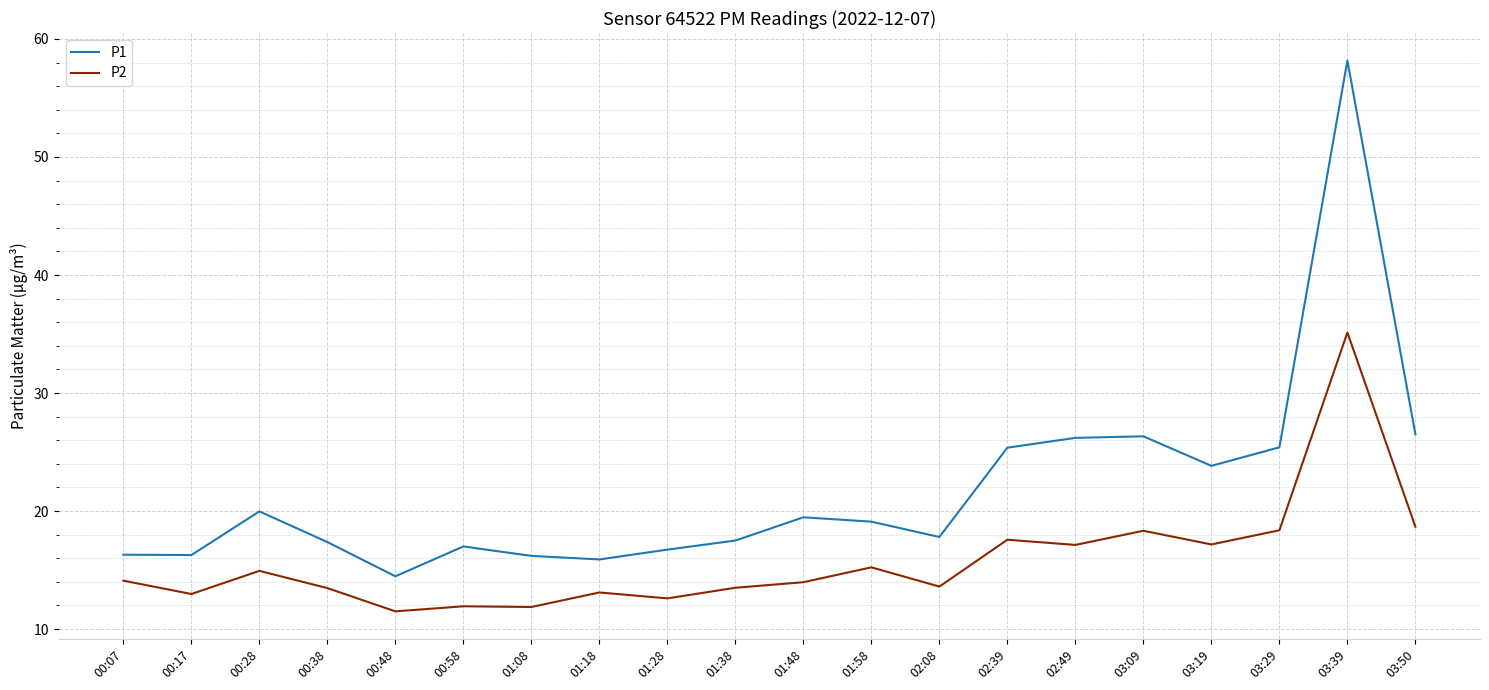

True or false: P1 has a value of 8.4 at 00:58.

False